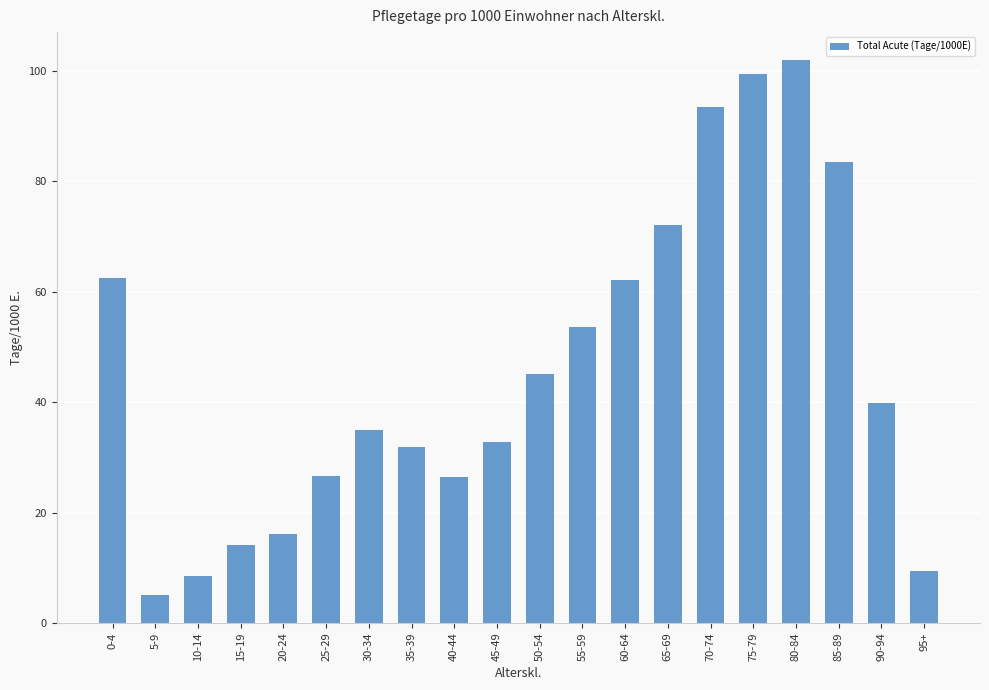

At which category does the chart reach its minimum across all series?

5-9